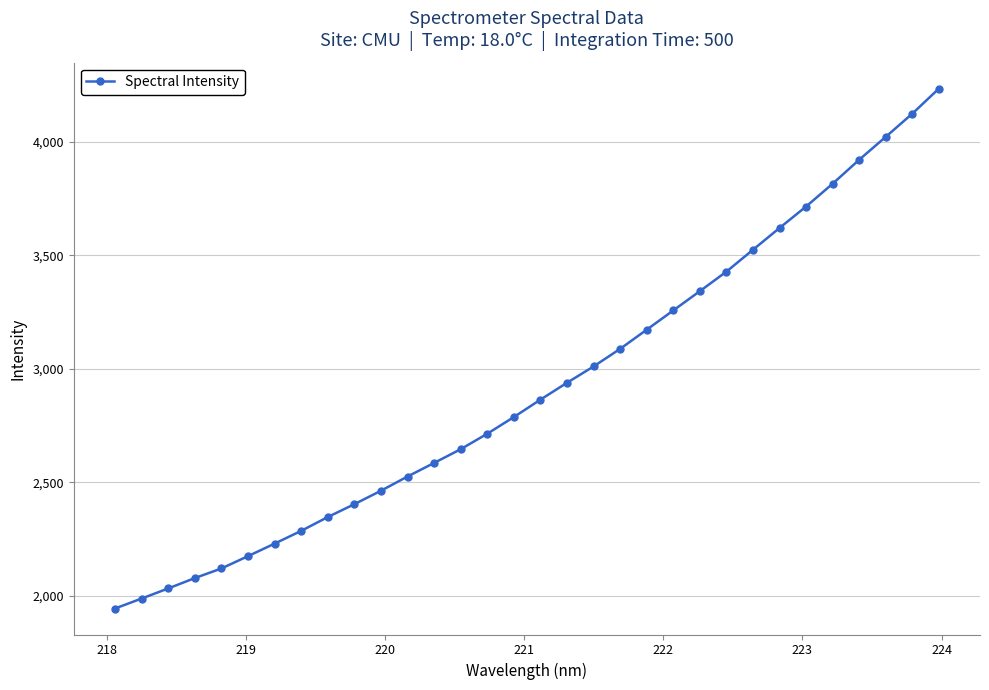

What is the value of the 24th point from the left?

3428.9